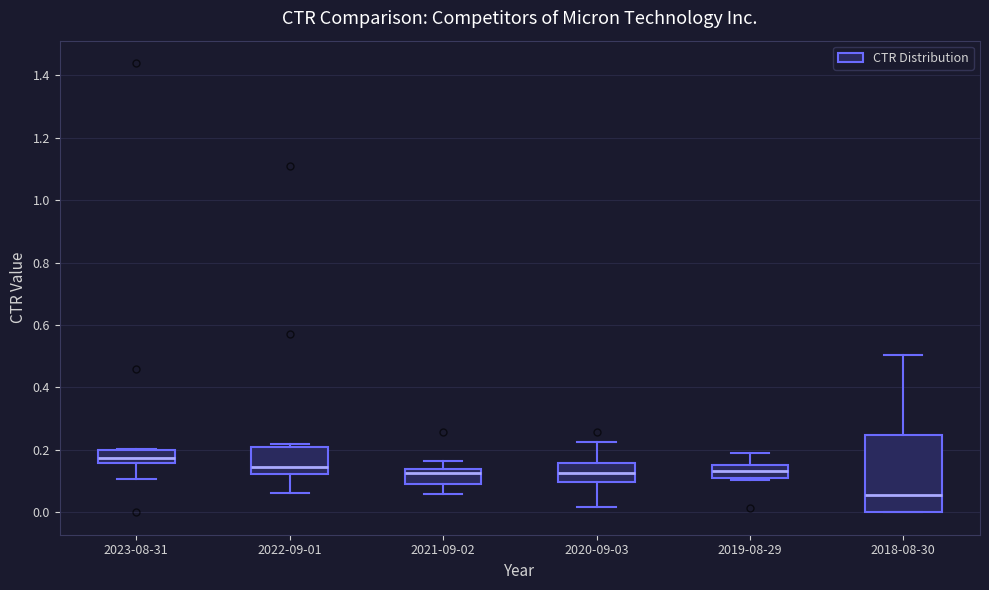

Comparing the boxes themselves (not the whiskers), which one is the tallest?

2018-08-30